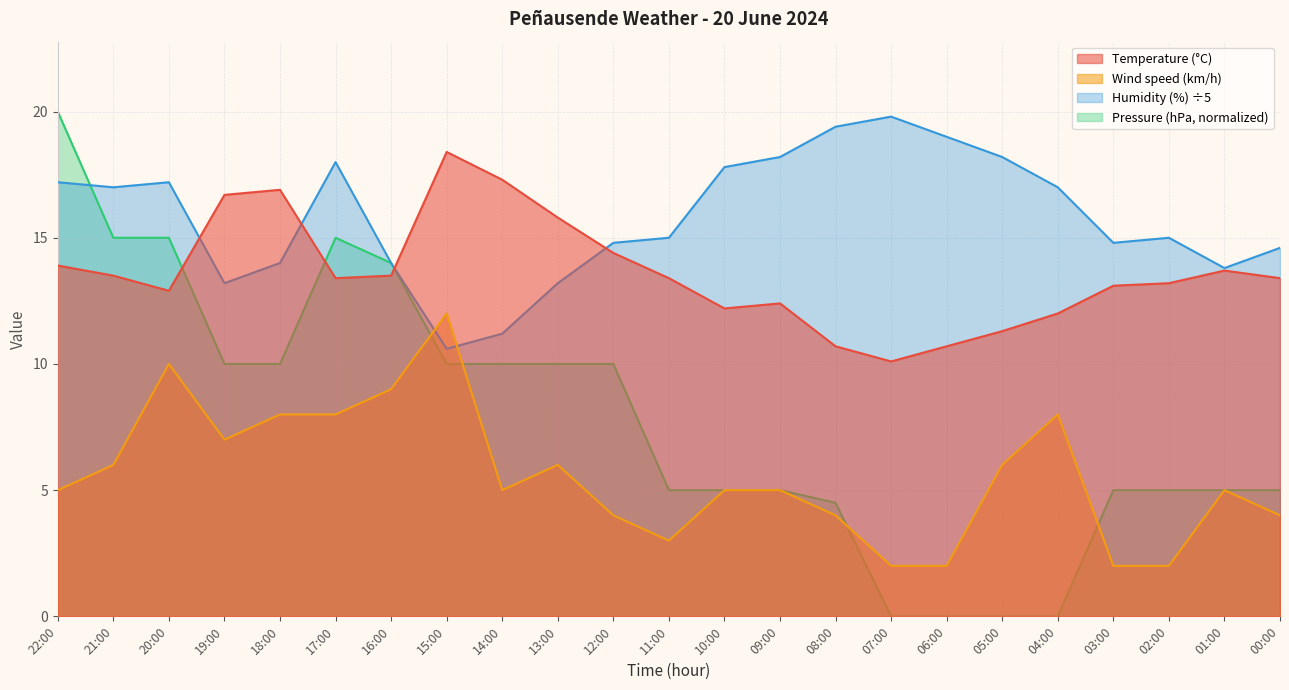

How many interior local peaks does the Wind speed (km/h) series have?

5